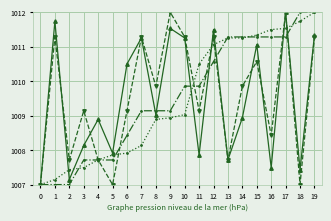

What is the maximum value shown in the chart?

1012.0